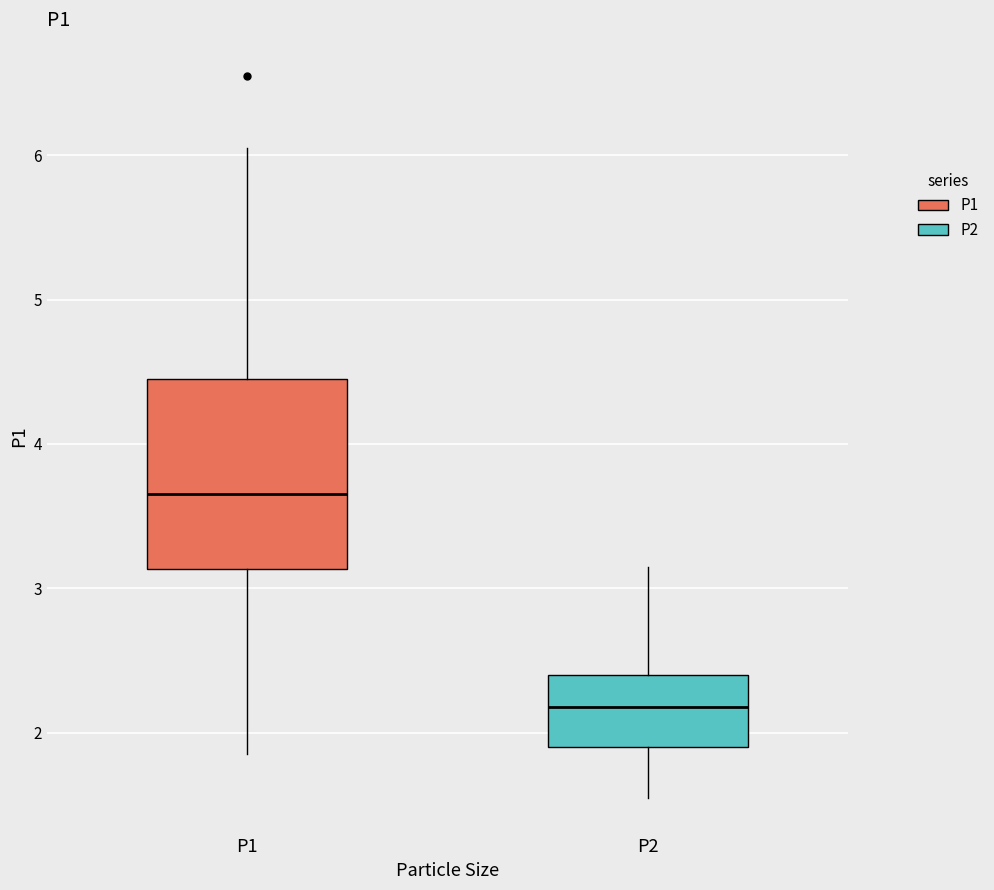

Comparing the boxes themselves (not the whiskers), which one is the tallest?

P1